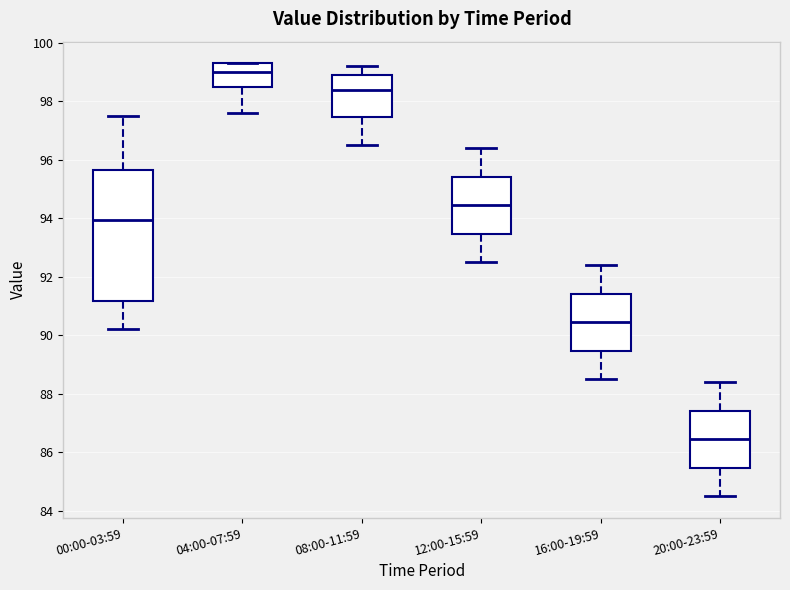

Reading left to right, read every box against the y-axis: the position of its median line, the range the box covers, and the ends of its whiskers. The values are not printed on the chart, so give them approximately, as read against the axis.

00:00-03:59: median 94.0, box 91.2 to 95.6, whiskers 90.2 to 97.6
04:00-07:59: median 99.0, box 98.6 to 99.4, whiskers 97.6 to 99.4
08:00-11:59: median 98.4, box 97.4 to 99.0, whiskers 96.6 to 99.2
12:00-15:59: median 94.4, box 93.4 to 95.4, whiskers 92.6 to 96.4
16:00-19:59: median 90.4, box 89.4 to 91.4, whiskers 88.6 to 92.4
20:00-23:59: median 86.4, box 85.4 to 87.4, whiskers 84.6 to 88.4